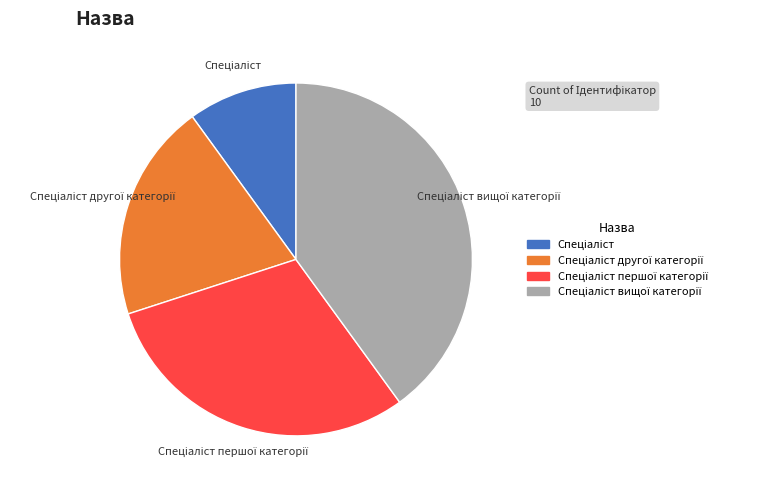

Does any single category account for the majority?

No